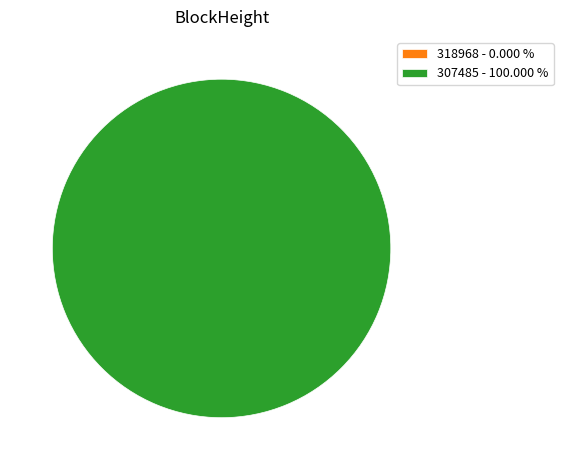

How many slices are in this pie chart?

2